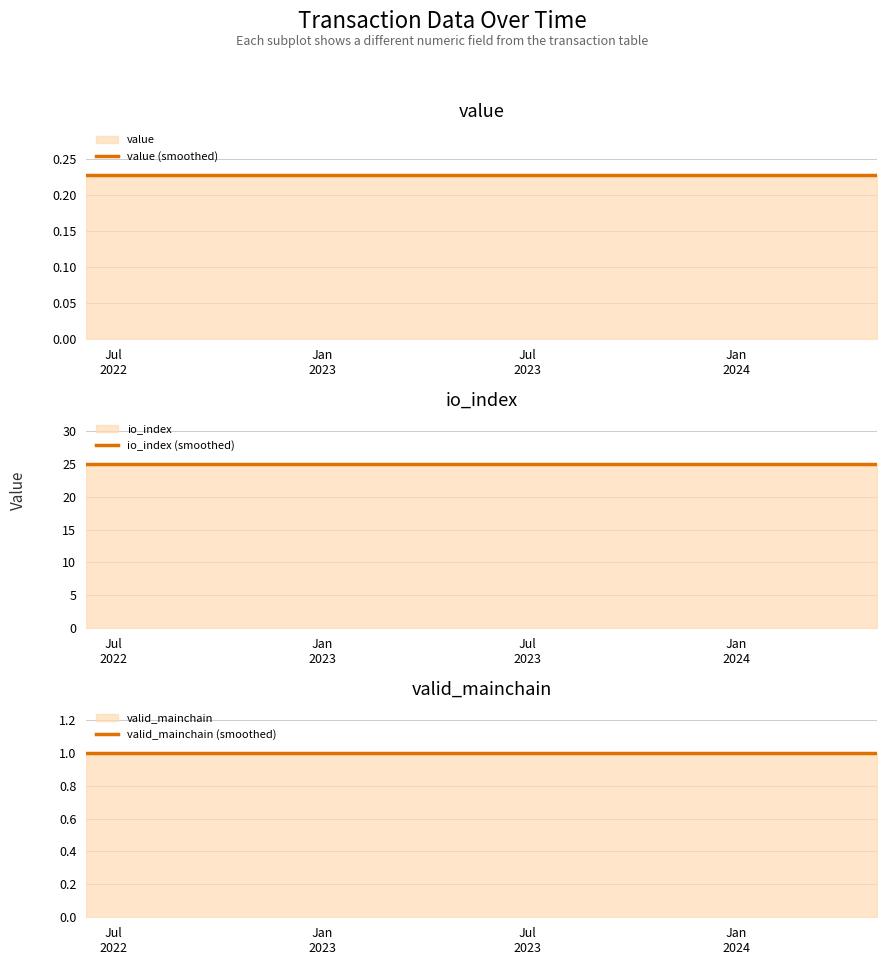

True or false: value (smoothed) and valid_mainchain (smoothed) cross at least once.

False